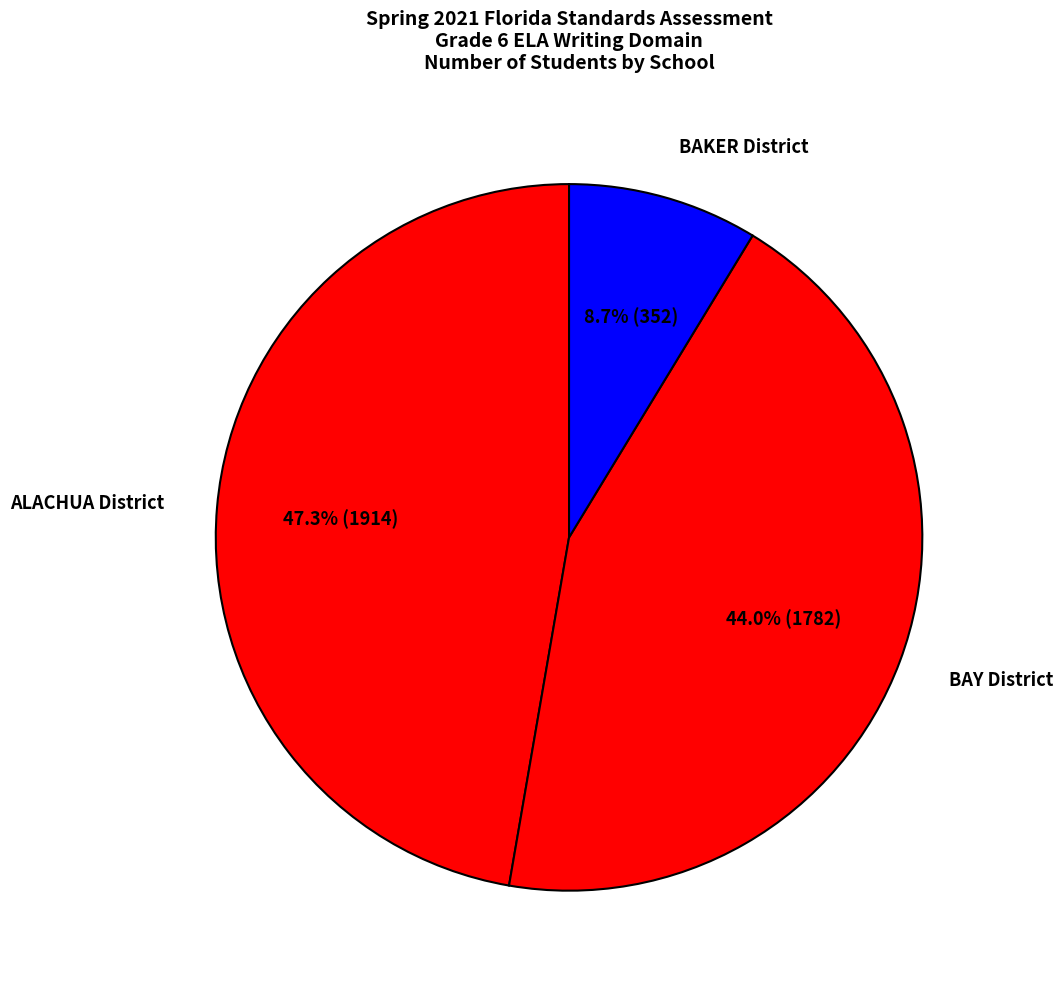

Count the number of slices in the pie.

3